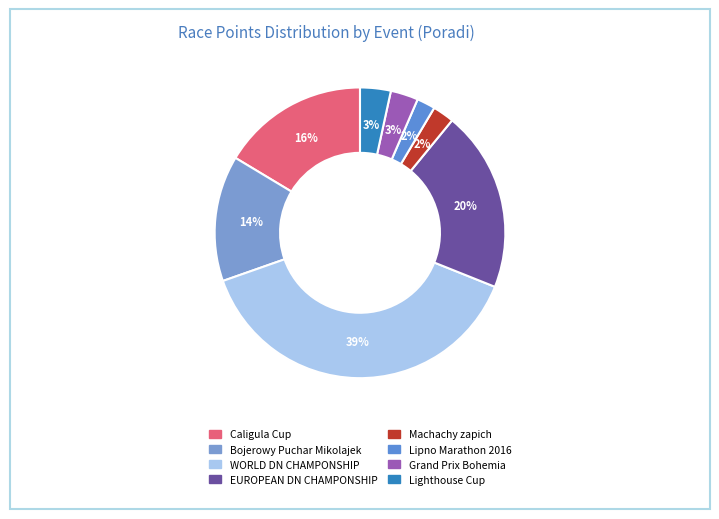

How many slices are in this pie chart?

8